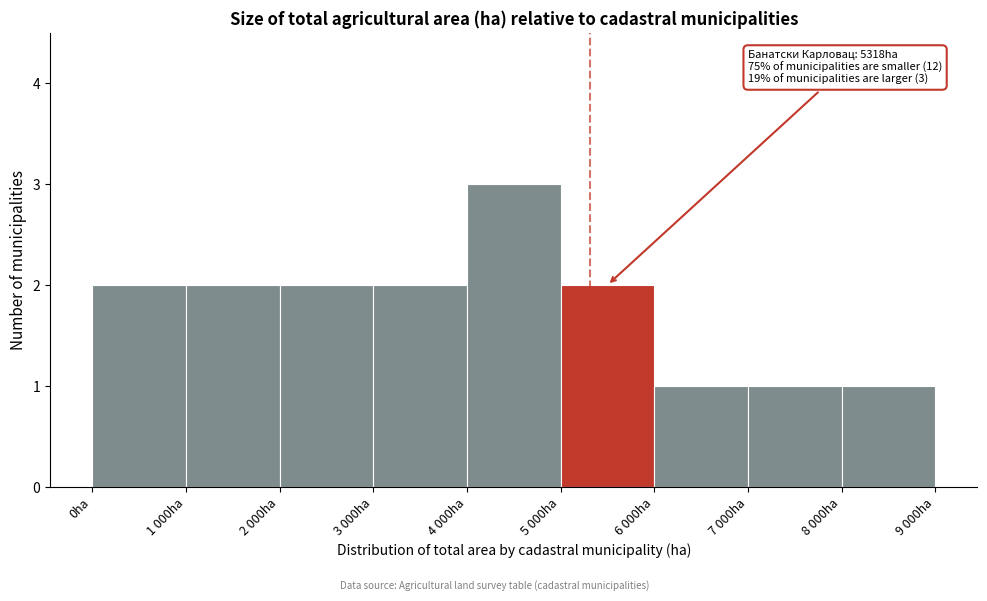

Reading left to right, what are all the values shown in this chart?

0ha=2	1 000ha=2	2 000ha=2	3 000ha=2	4 000ha=3	5 000ha=2	6 000ha=1	7 000ha=1	8 000ha=1